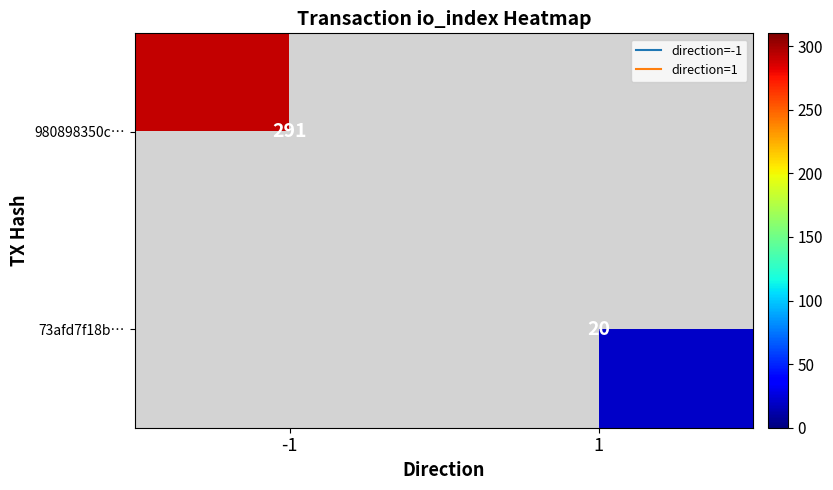

Count the number of data series in this chart.

2